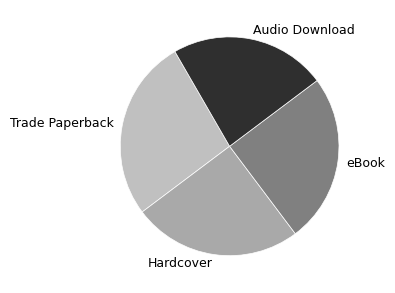

Is it true that Hardcover is 11% of the pie?

False